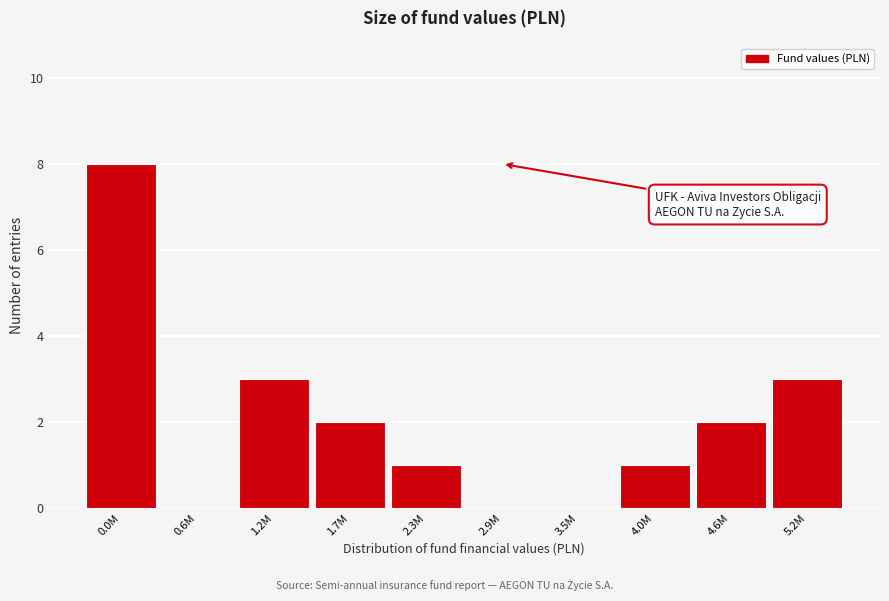

Reading left to right, what are all the values shown in this chart?

0.0M=8	0.6M=0	1.2M=3	1.7M=2	2.3M=1	2.9M=0	3.5M=0	4.0M=1	4.6M=2	5.2M=3